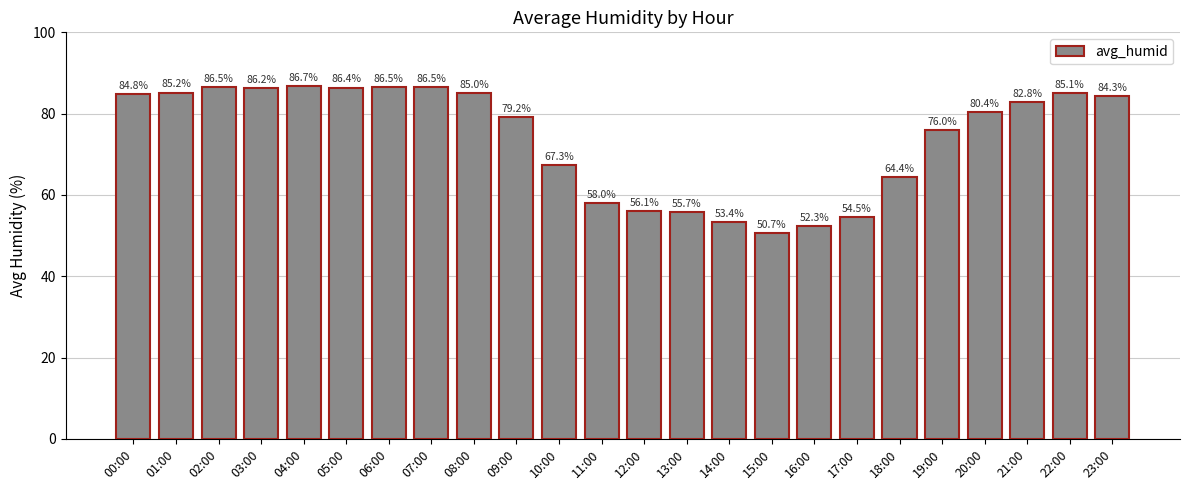

What is the sum of the values at 01:00 and 21:00?

168.0